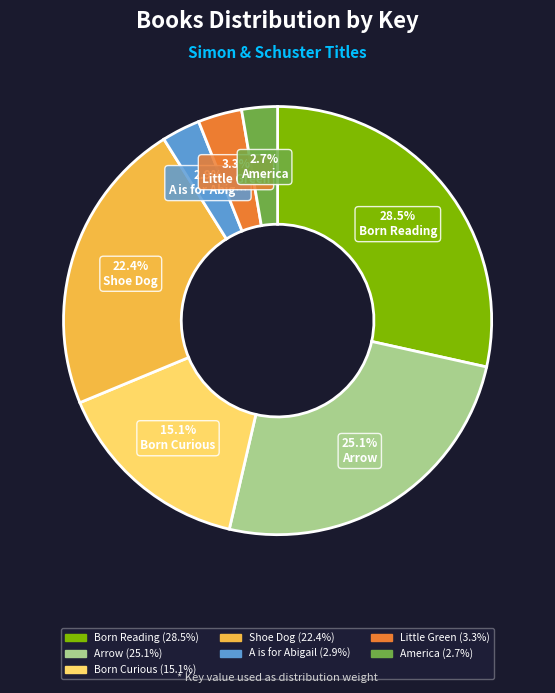

What portion of the pie excludes Arrow?

74.9%